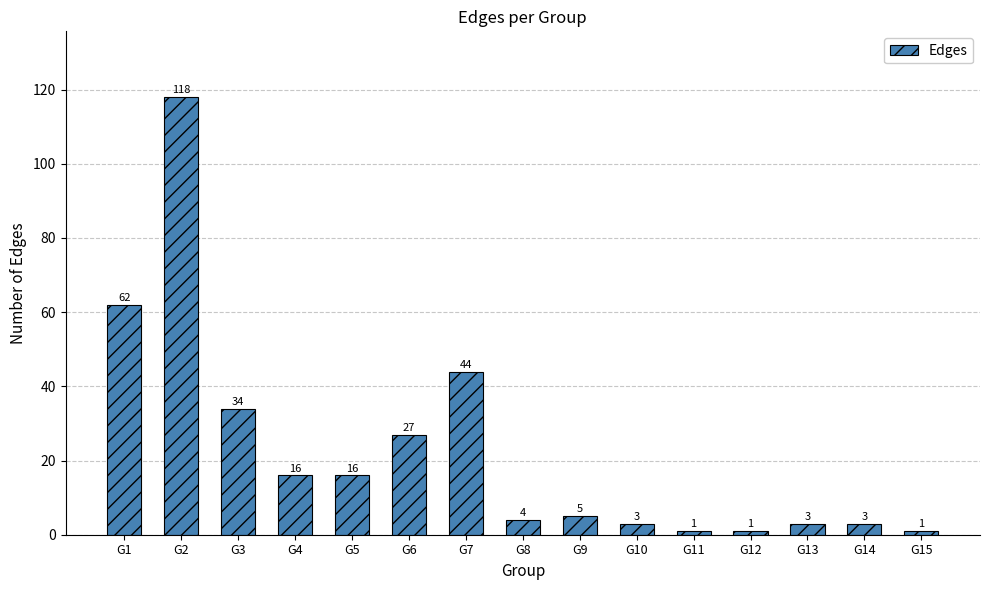

True or false: the data shows 177 at G2.

False